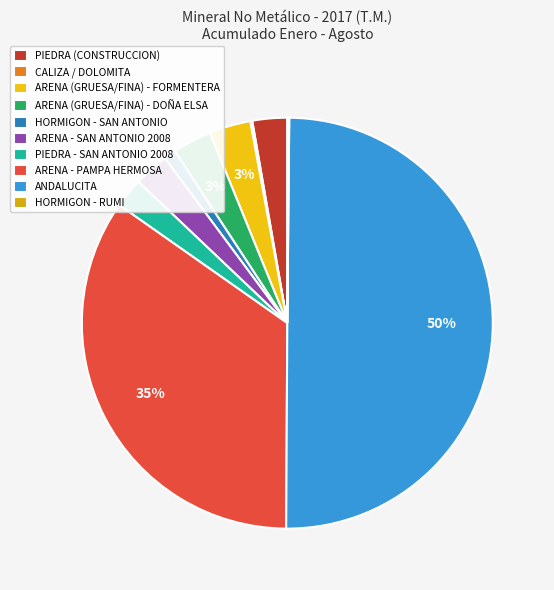

To the nearest percent, what is the difference between the largest and smallest slice percentages?

50%